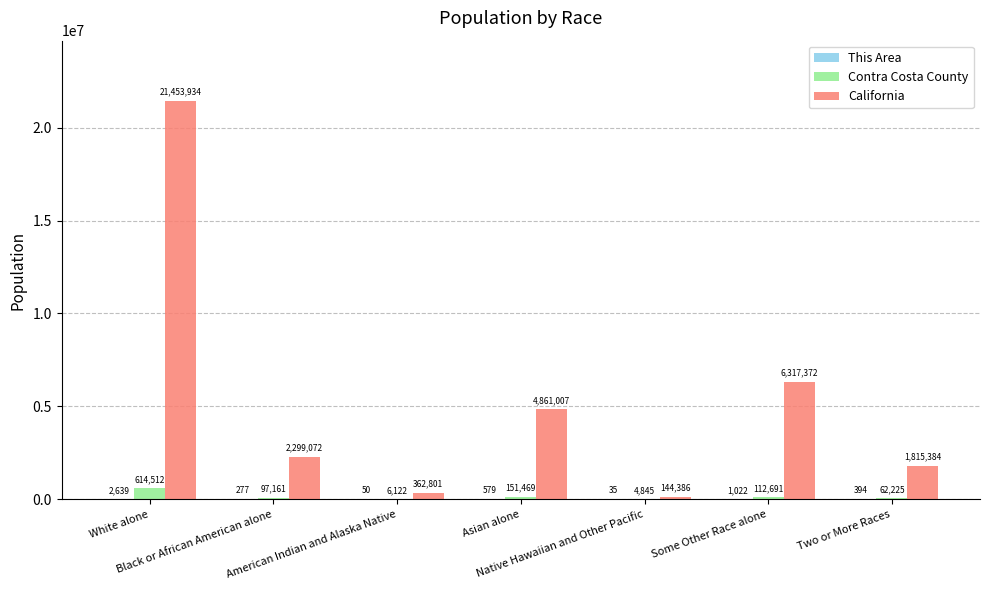

What is the maximum value shown in the chart?

21453934